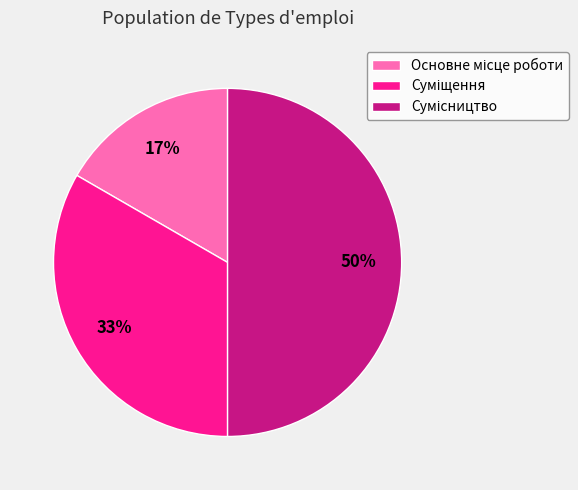

To the nearest percent, what is the difference between the largest and smallest slice percentages?

33%